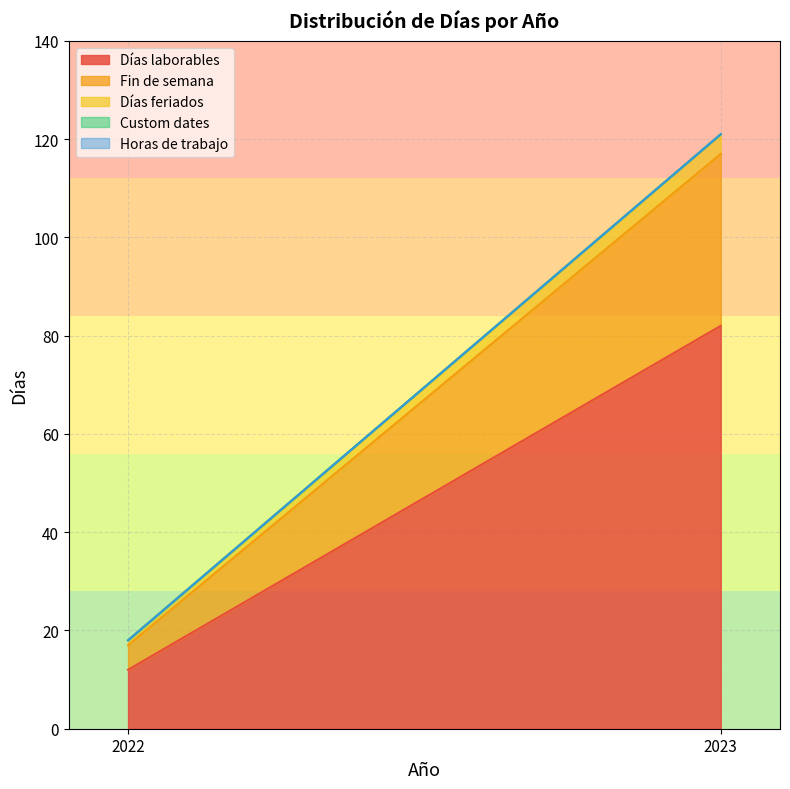

Which series has the largest range (max minus min)?

Días laborables